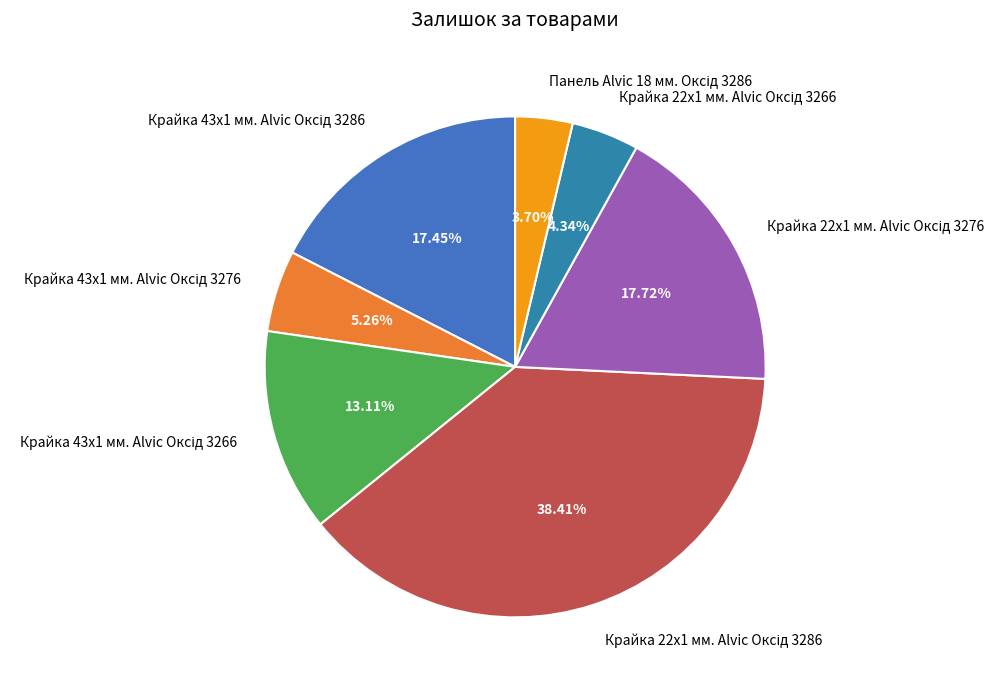

To the nearest percent, what is the difference between the largest and smallest slice percentages?

35%